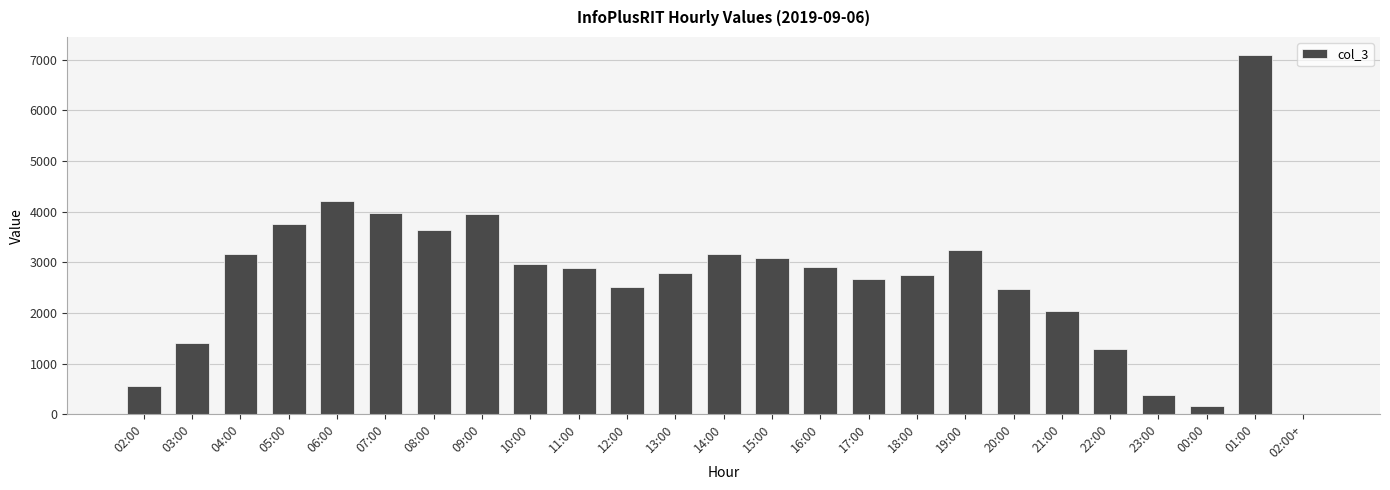

Between 11:00 and 20:00, which is larger?

11:00